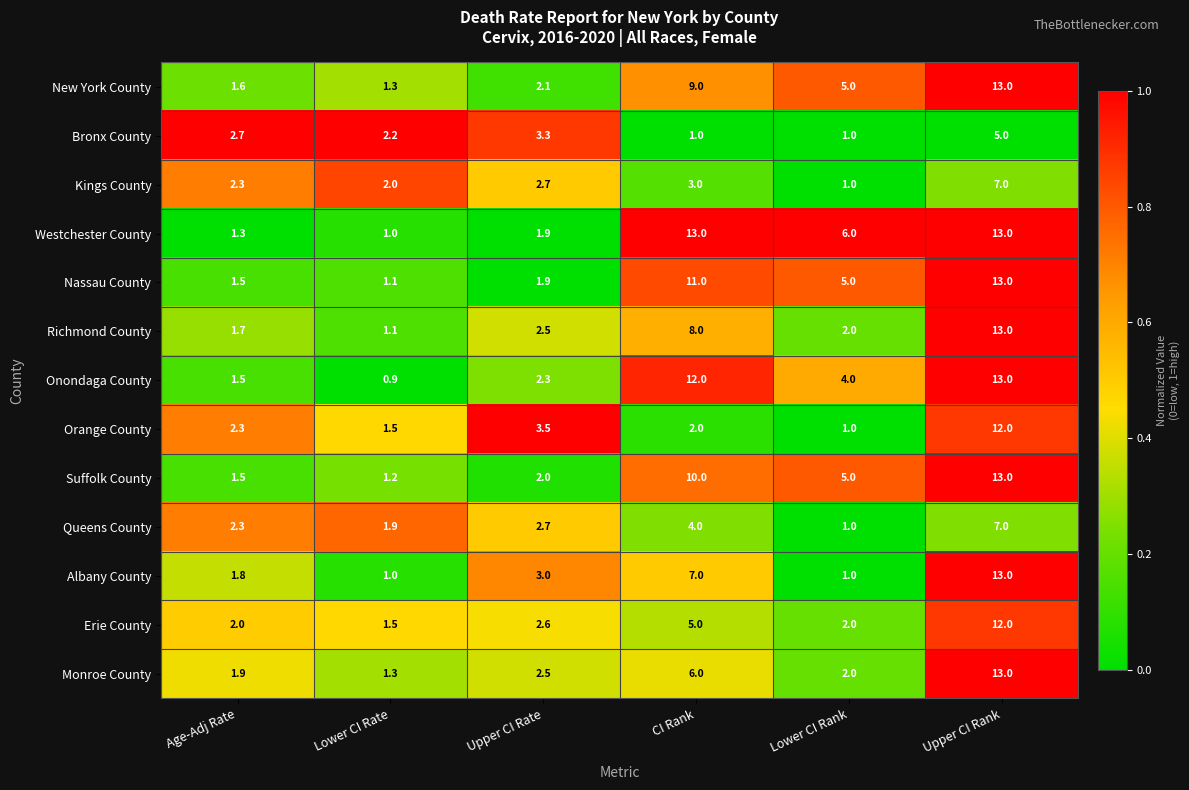

True or false: Queens County has a value of 1.1 at Upper CI Rate.

False